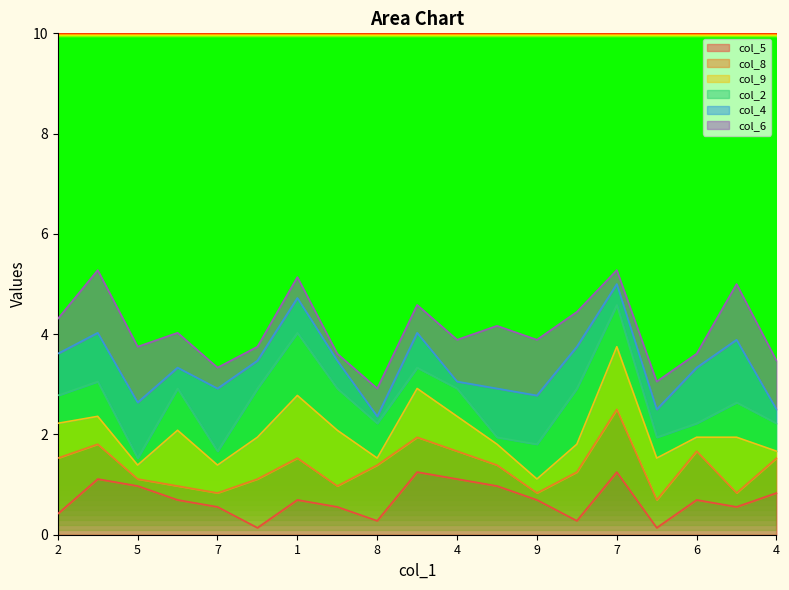

Does the chart have visible grid lines?

No